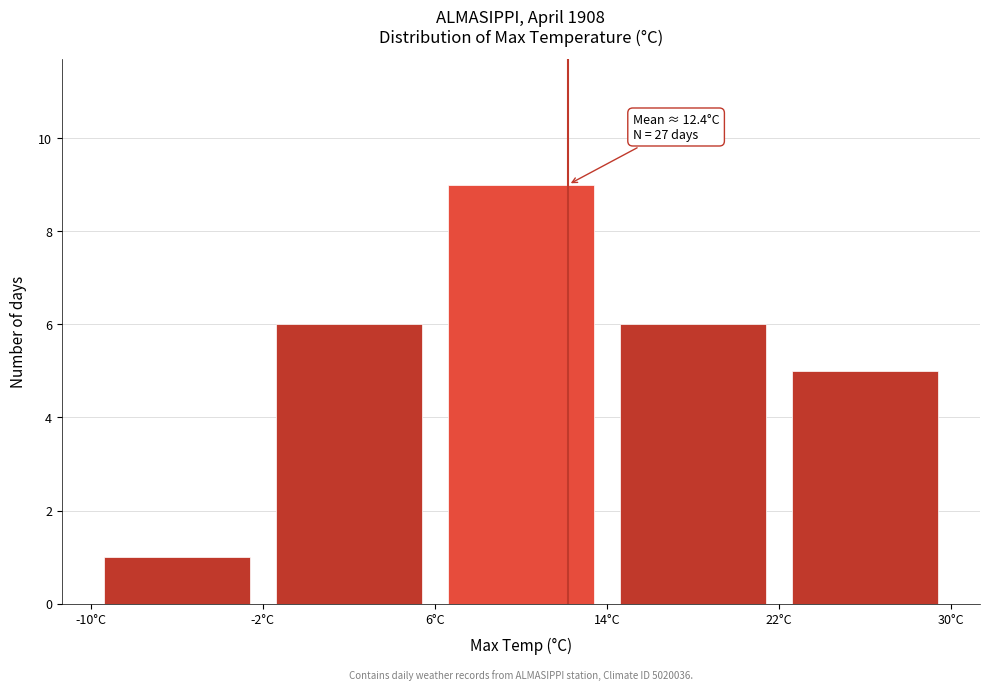

Over which range of the x-axis is the bar tallest?

6 to 14